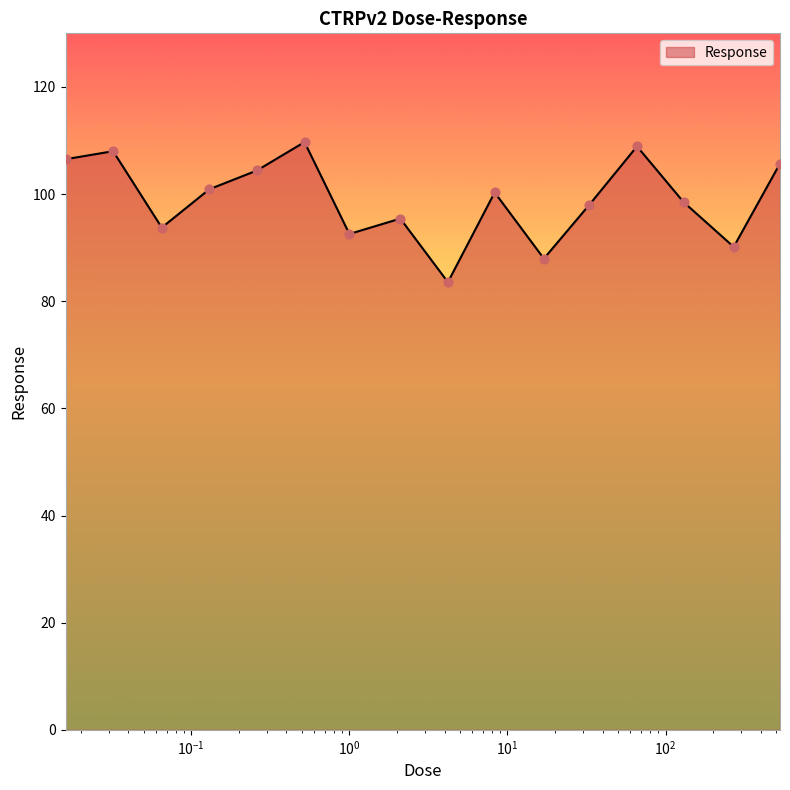

What is the difference between the maximum and minimum values?

26.1